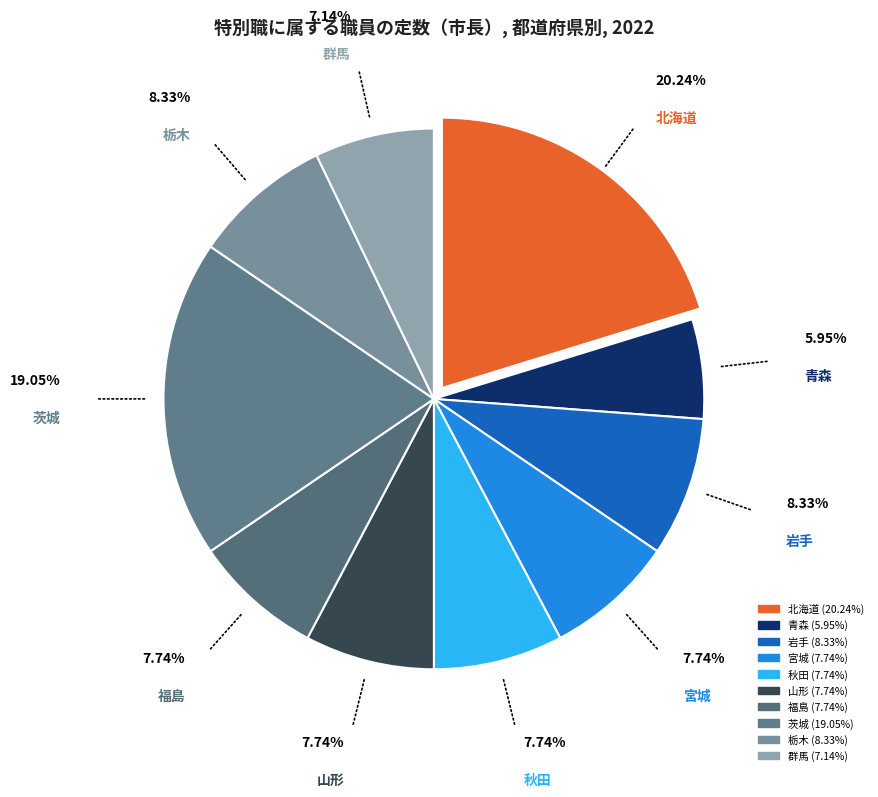

True or false: 群馬 accounts for 1% of the total.

False